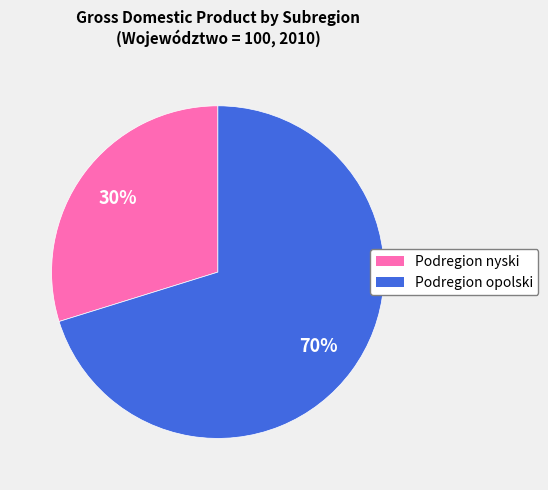

Which category has the biggest portion of the pie?

Podregion opolski